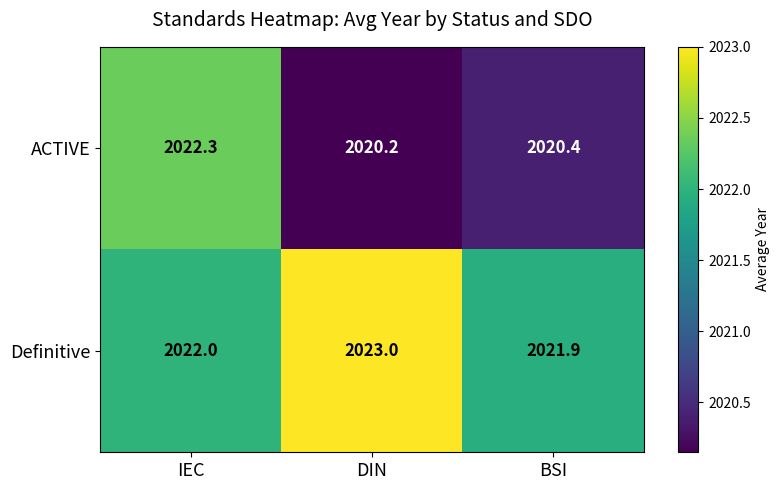

Which category has the highest value in the ACTIVE series?

IEC